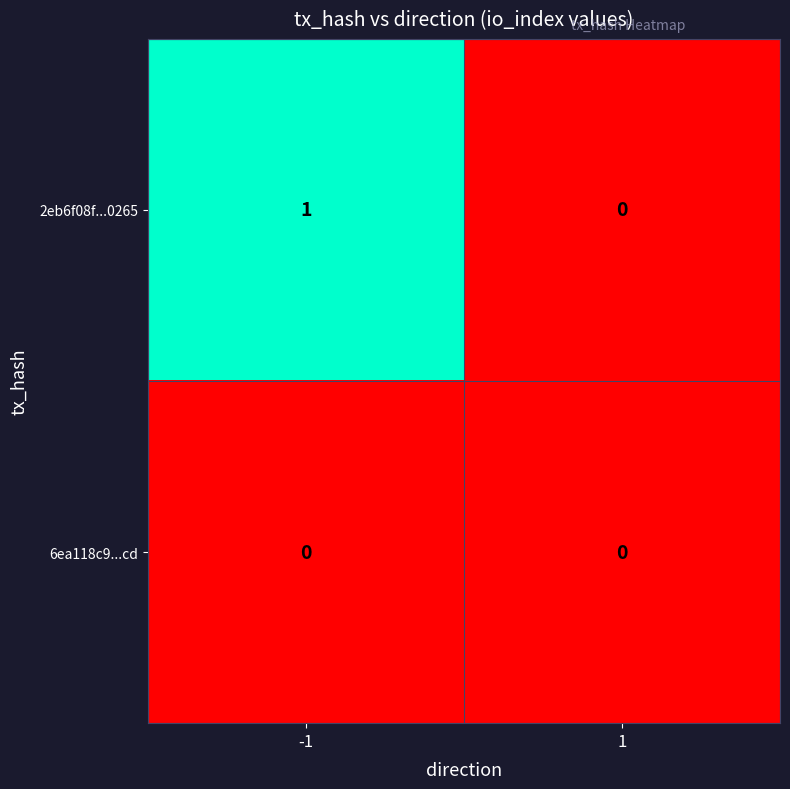

Reading right to left, what are all the values shown in this chart?

2eb6f08f...0265: 1=0	-1=1
6ea118c9...cd: 1=0	-1=0